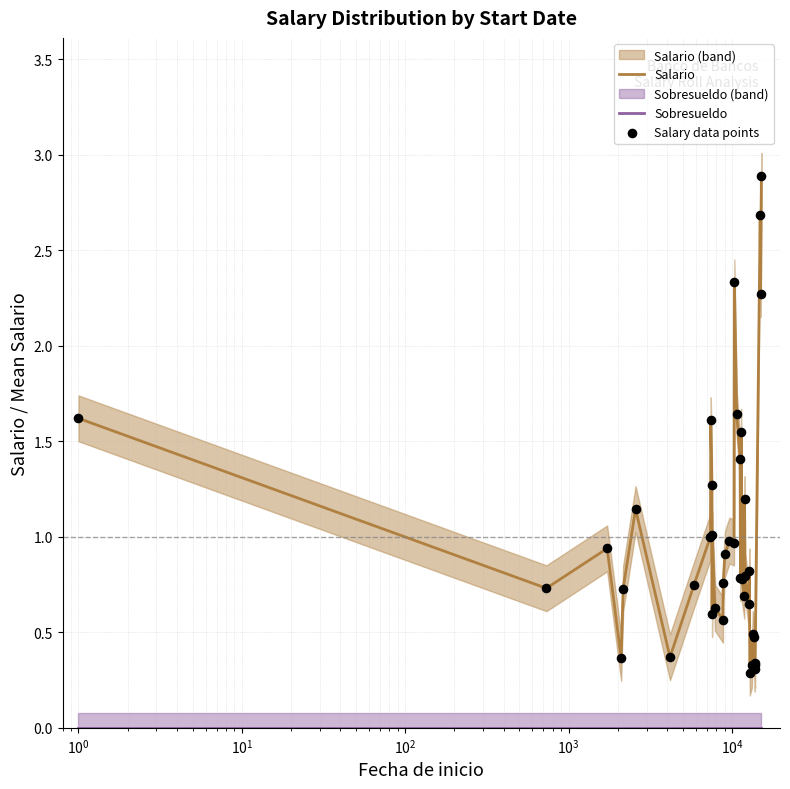

Which series reaches the maximum Y coordinate?

Salario